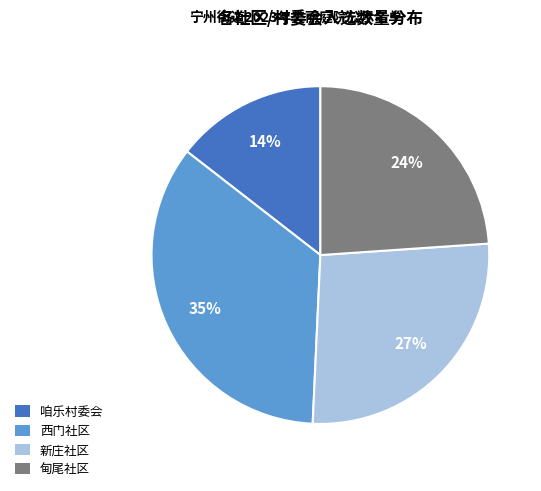

Combined, do 甸尾社区 and 咱乐村委会 account for over 50%?

No